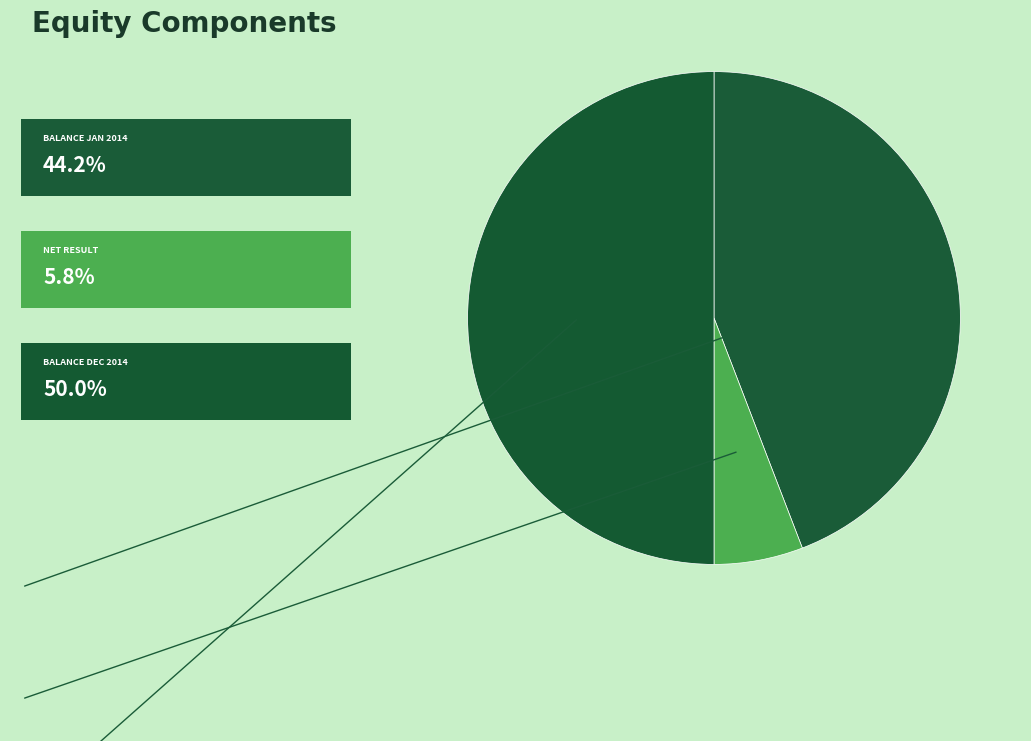

What is the largest slice in the pie chart?

Balance at 31 December 2014